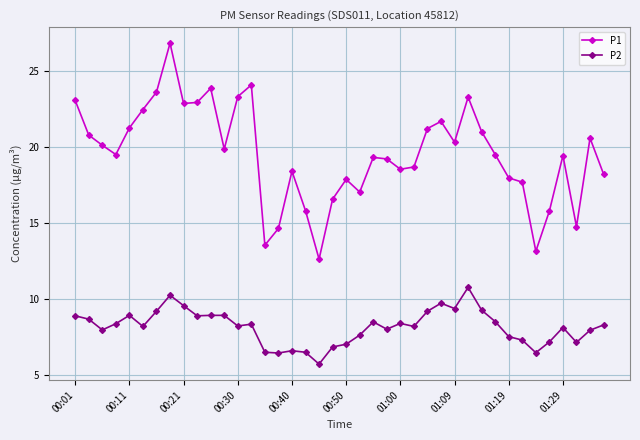

True or false: P2 and P1 intersect in this chart.

False